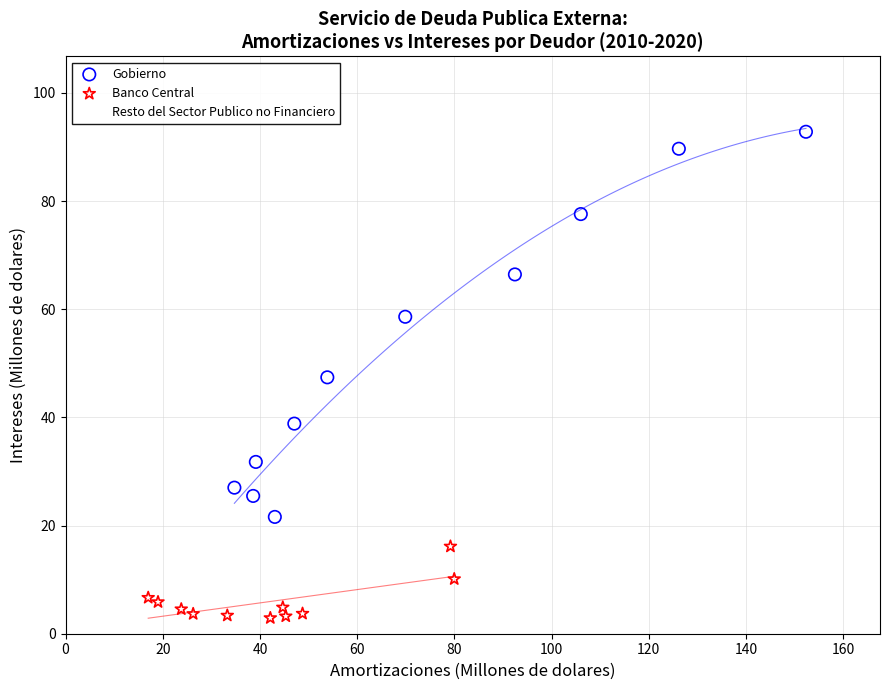

Which series has the largest Y range (max minus min)?

Gobierno